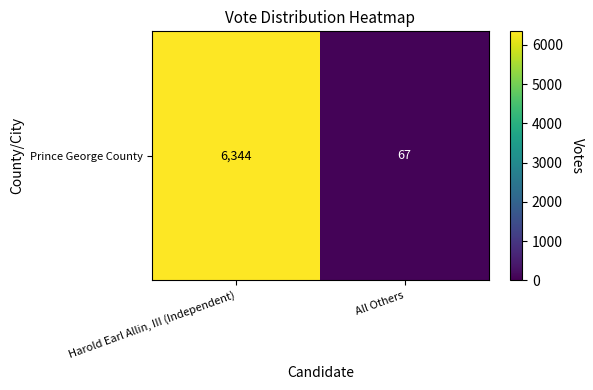

Reading left to right, transcribe all the data shown in this chart.

6344	67